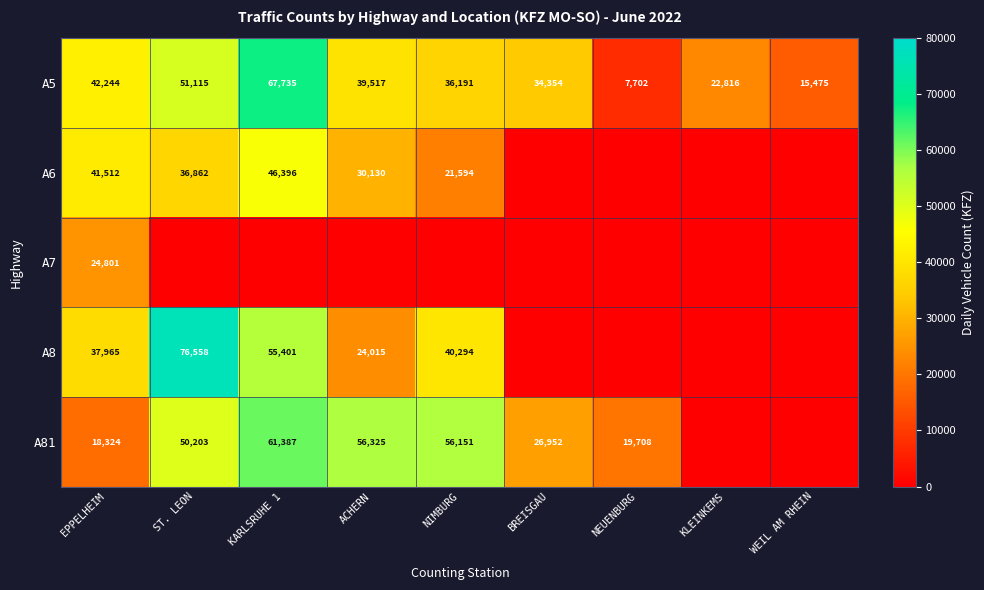

Where is A5 nearest to the value 37718?

NIMBURG